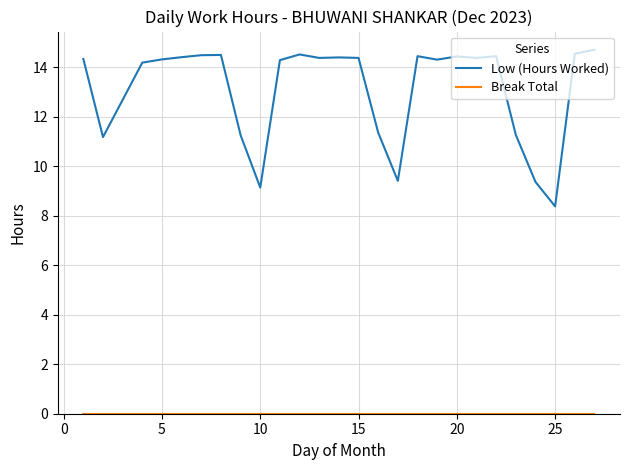

What is the difference between the maximum and minimum values in the Low (Hours Worked) series?

6.3